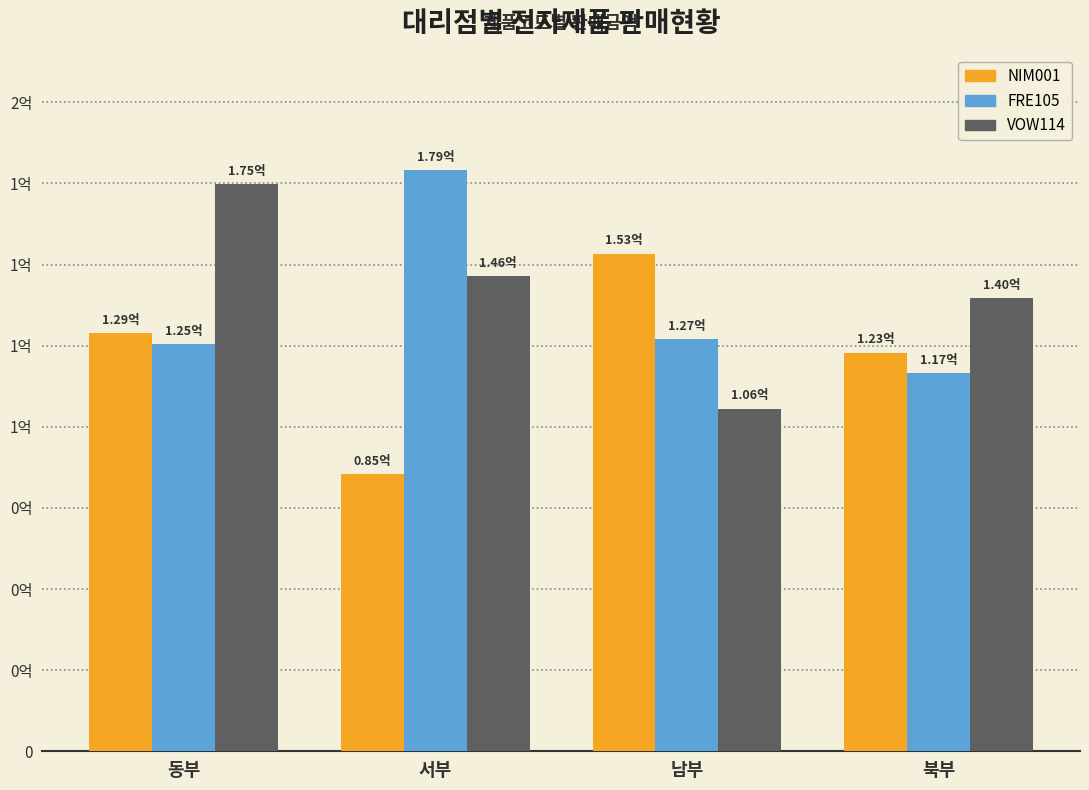

What is the average value of the VOW114 series?

141600000